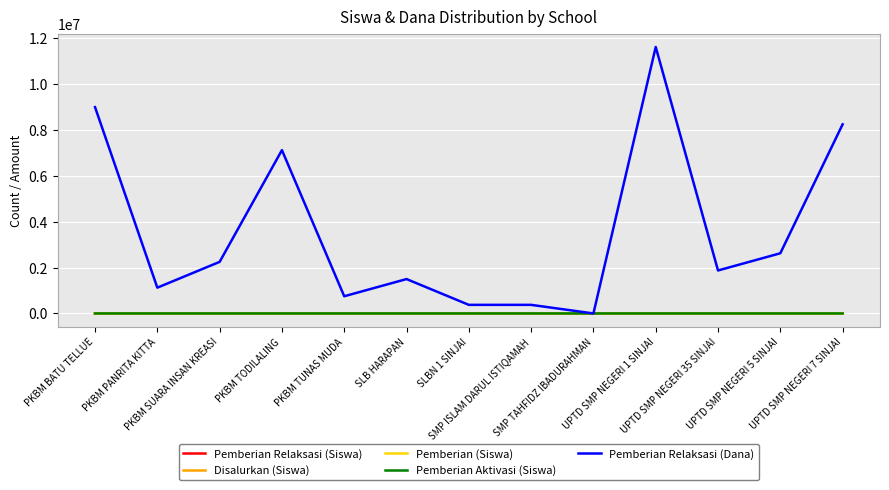

At how many categories does at least one series exceed 6956114?

4